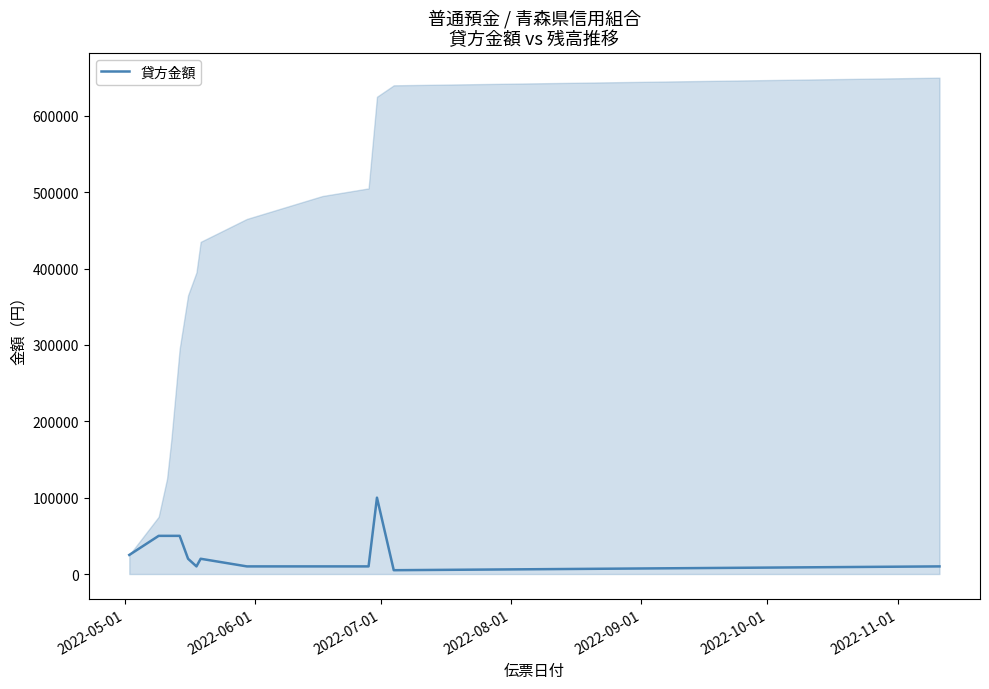

True or false: the data has more than 2 interior local peaks.

False